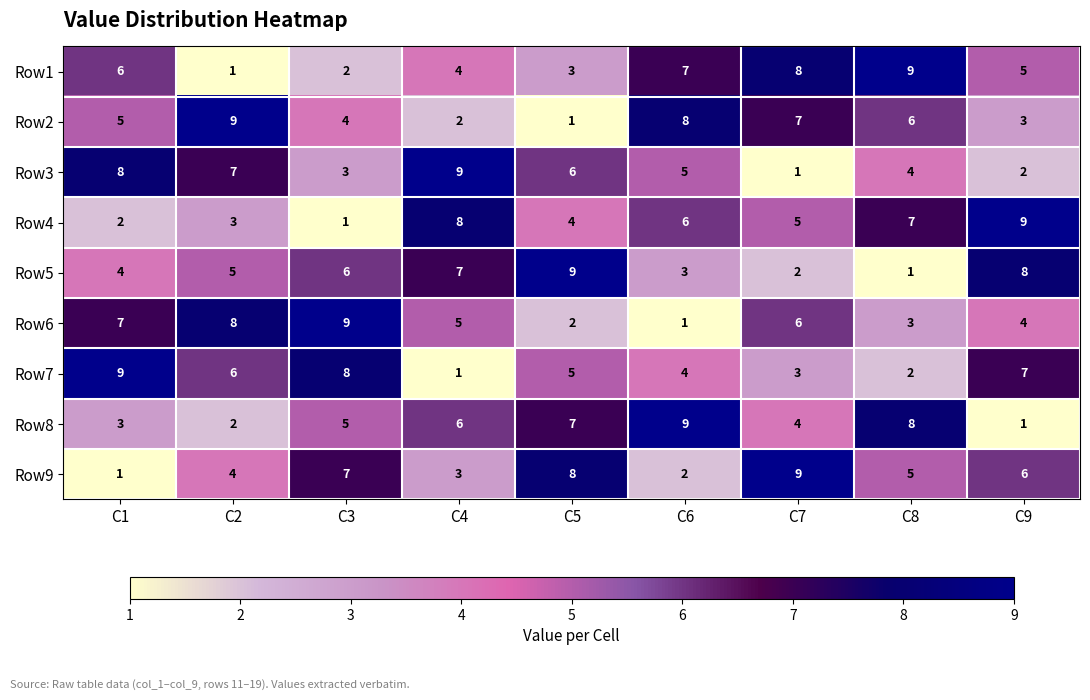

What is the sum of all Row7 values?

45